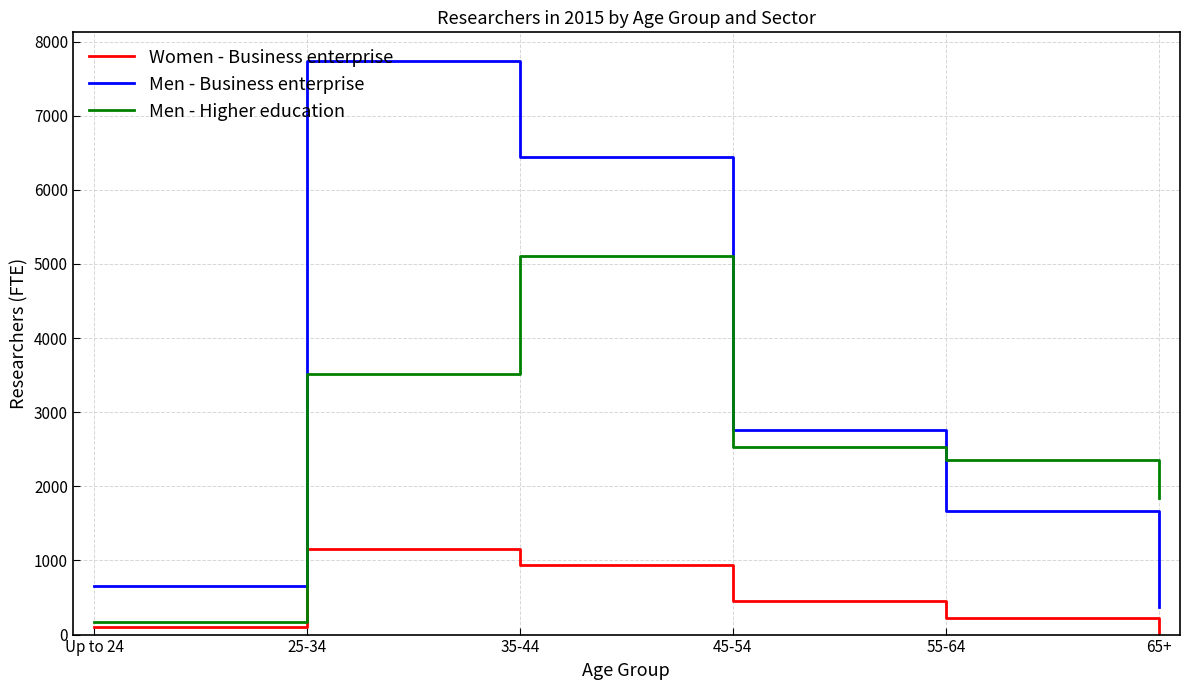

True or false: Men - Higher education has more than 2 interior local peaks.

False